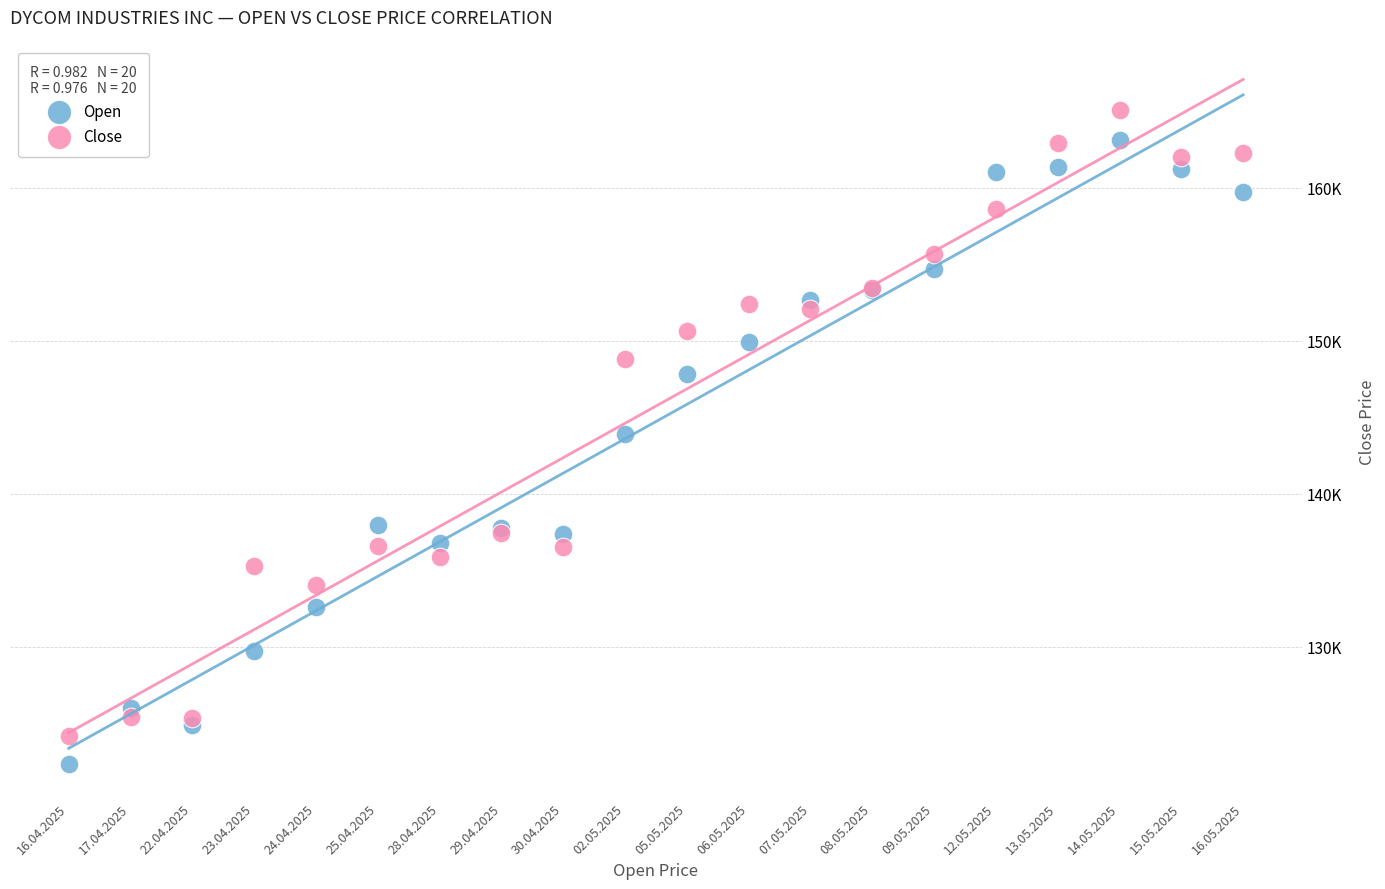

Which series has the widest spread of Y values?

Close